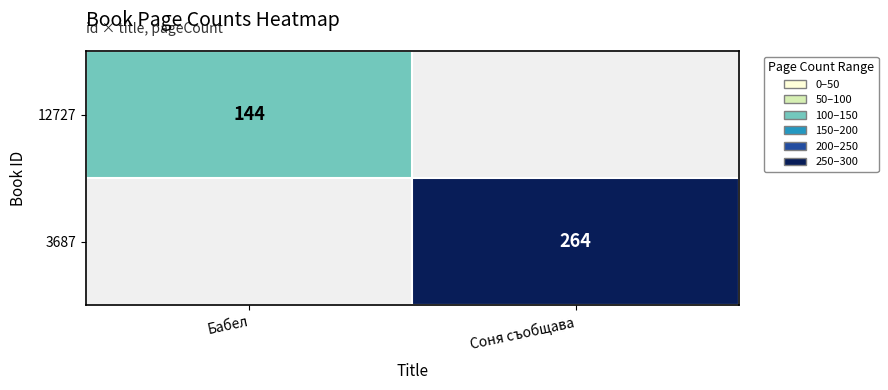

Which label corresponds to the smallest value in the chart?

Бабел